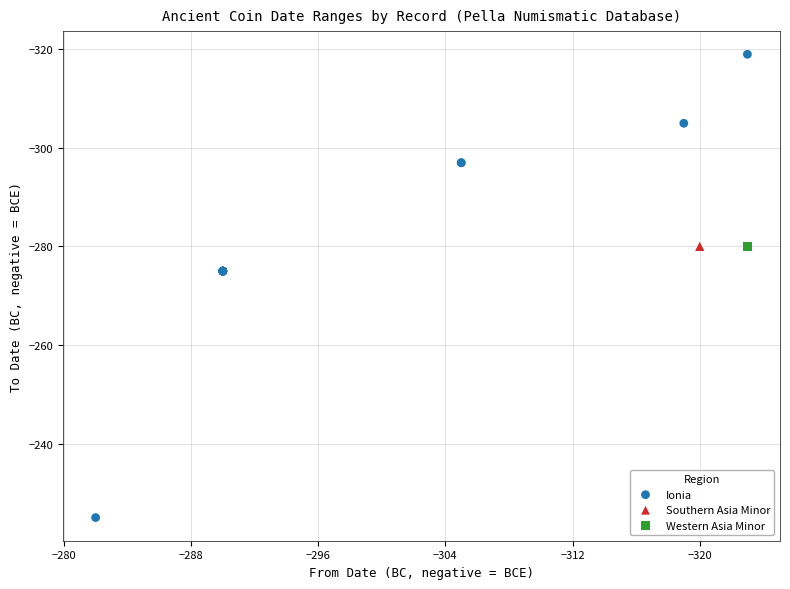

What are all the series names shown in the legend?

Ionia, Southern Asia Minor, Western Asia Minor